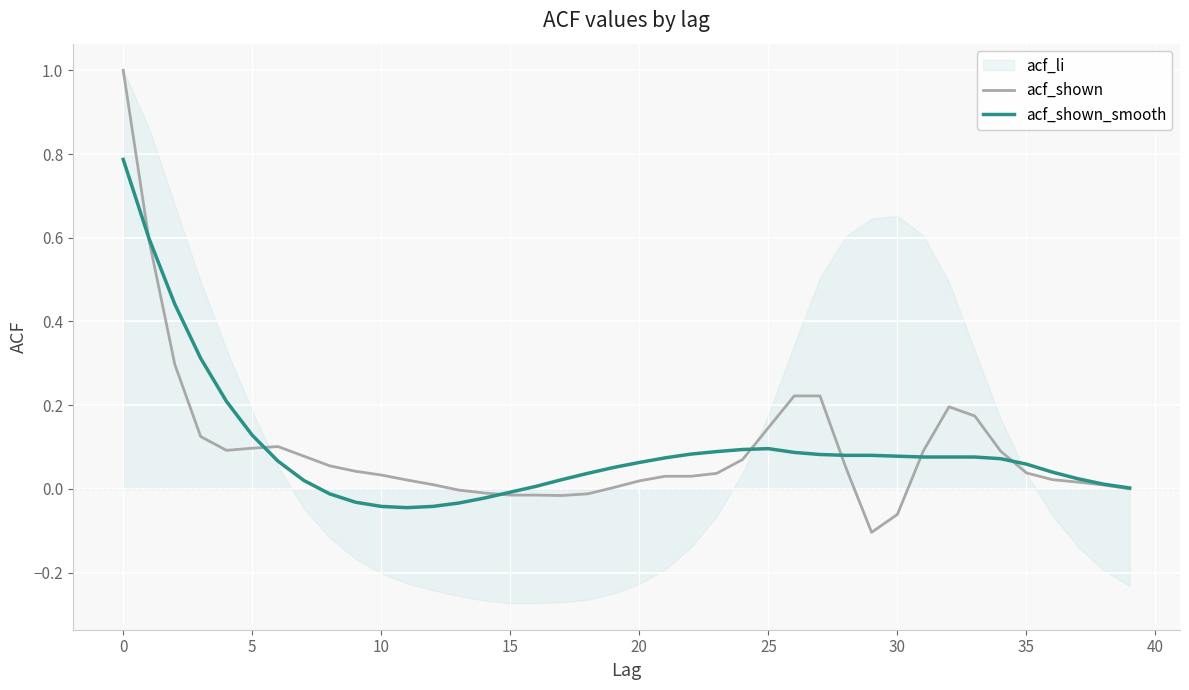

How many values in the acf_shown_smooth series are below 0?

8